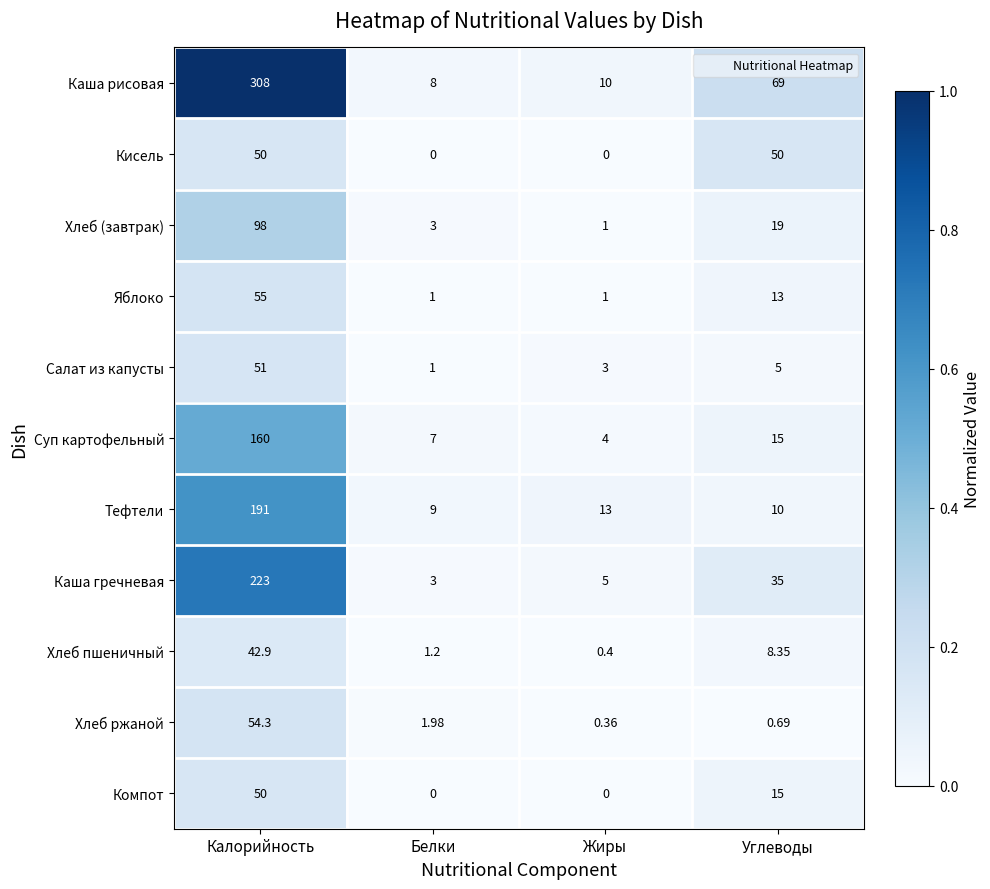

Is the value of Компот at Калорийность greater than the value of Тефтели at Жиры?

Yes